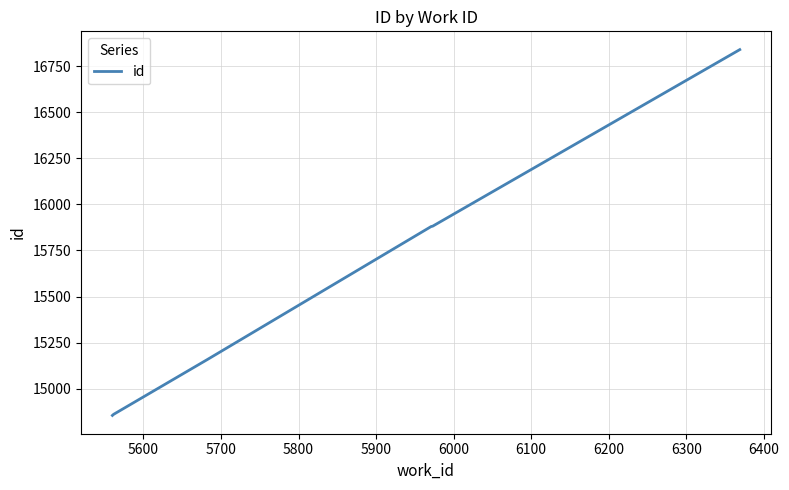

What is the difference between the second highest and second lowest values?

1024